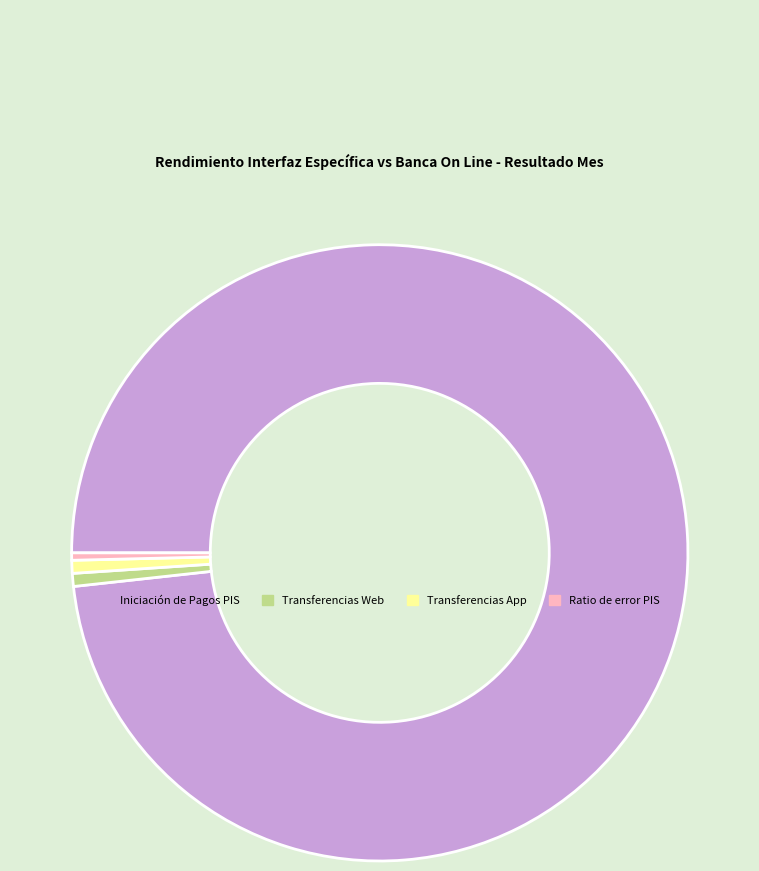

Is there any slice that represents more than half of the pie?

Yes